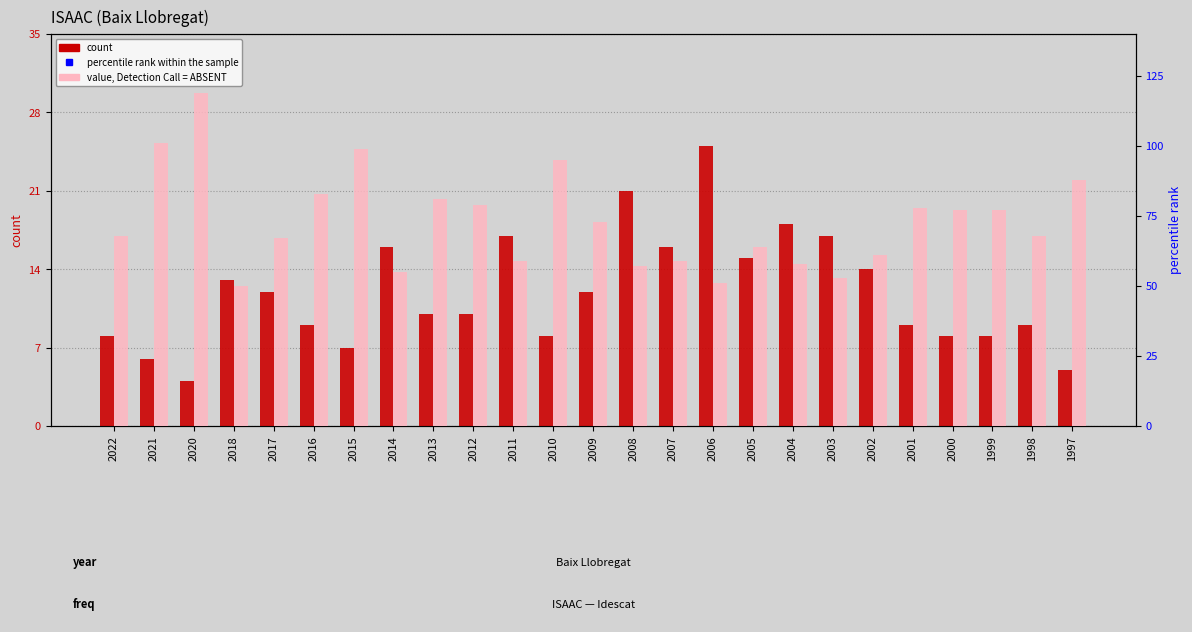

How many groups of bars are there?

25